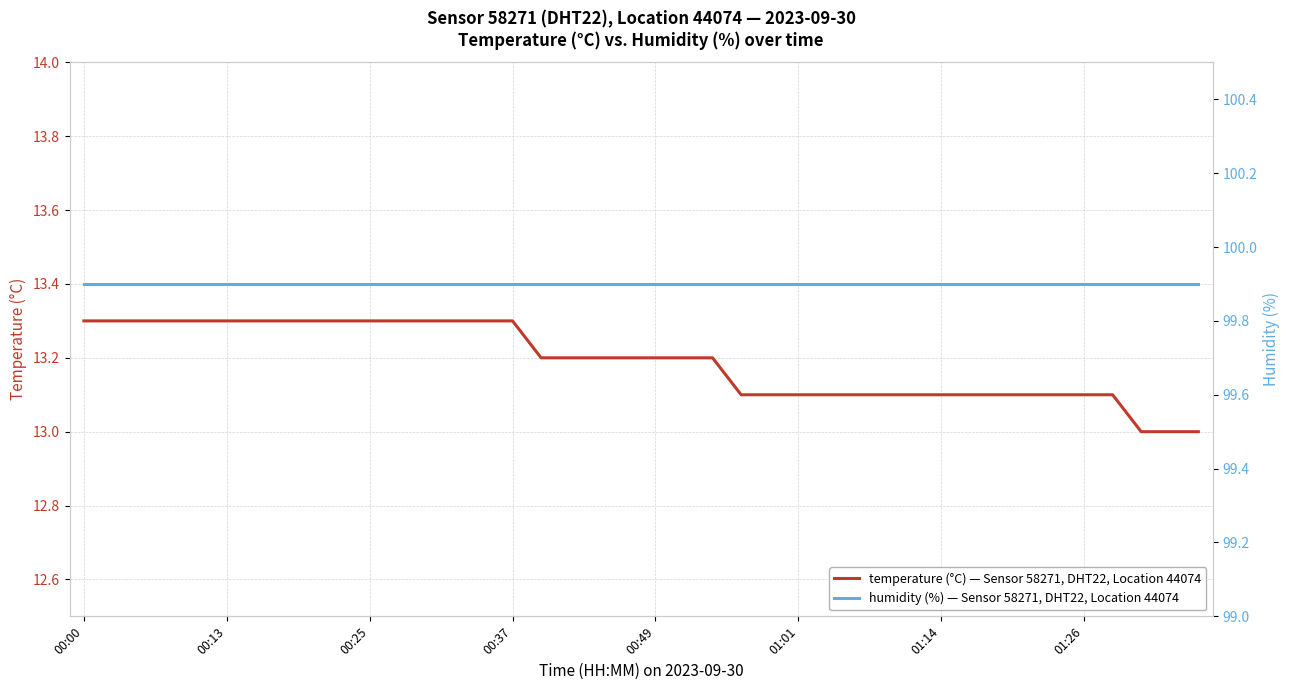

What value does the humidity (%) — Sensor 58271, DHT22, Location 44074 series have at 36?

99.9